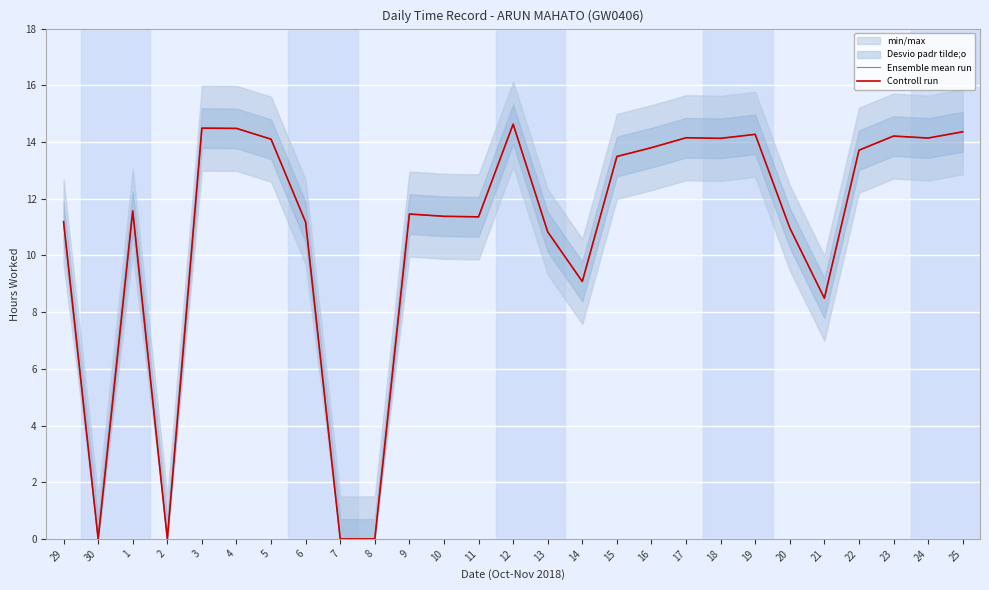

What are all the series names shown in the legend?

Ensemble mean run, Controll run